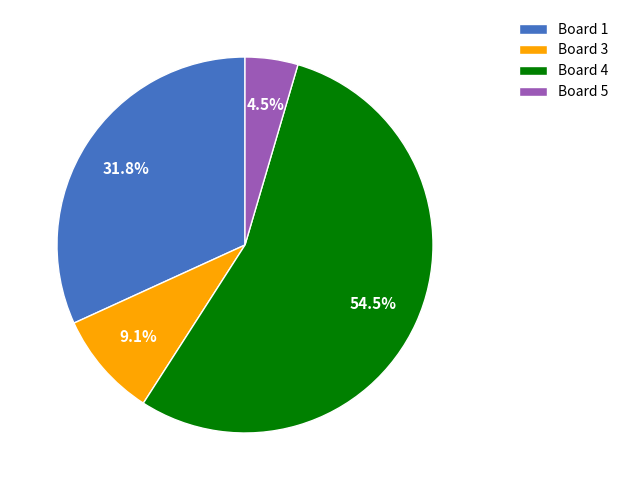

Combined, do Board 1 and Board 5 account for over 50%?

No